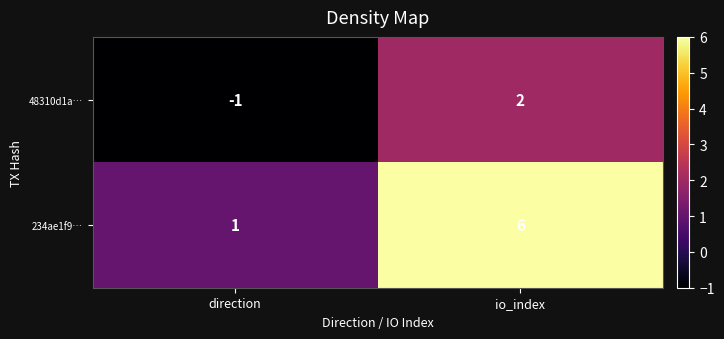

At io_index, list the series in order from largest to smallest.

234ae1f9…, 48310d1a…